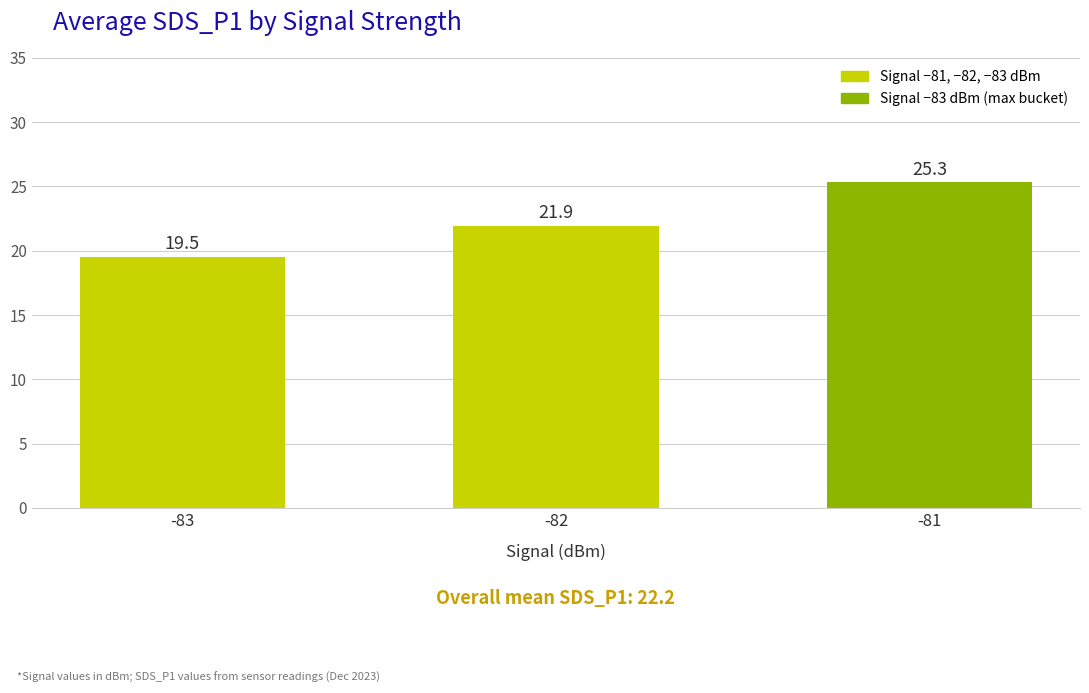

Rank the categories by value from lowest to highest.

-83, -82, -81